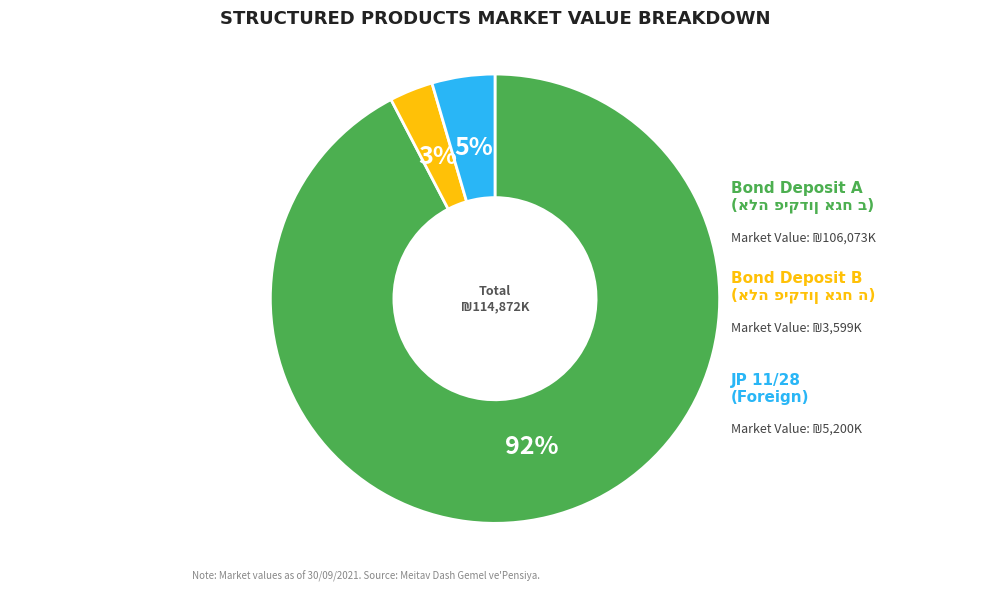

Does any single category account for the majority?

Yes